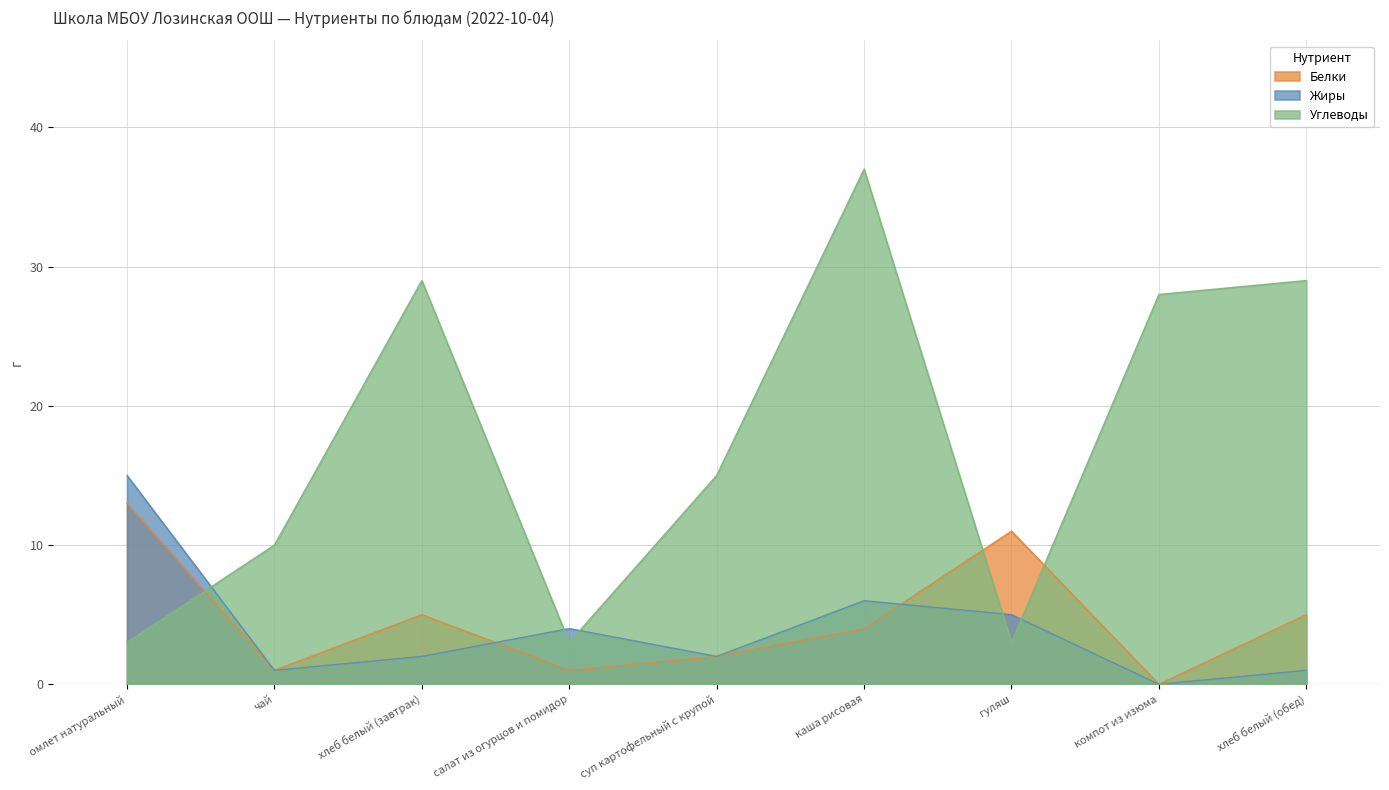

What is the difference between the second highest and minimum values in the Жиры series?

6